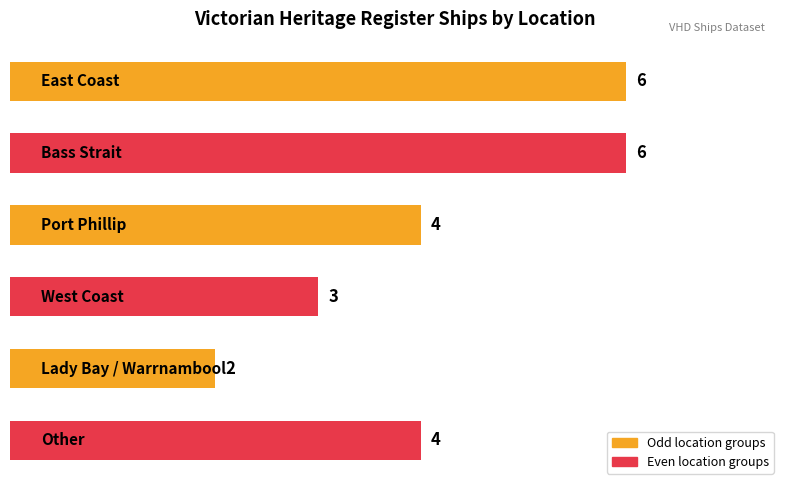

Does the chart contain any negative values?

No